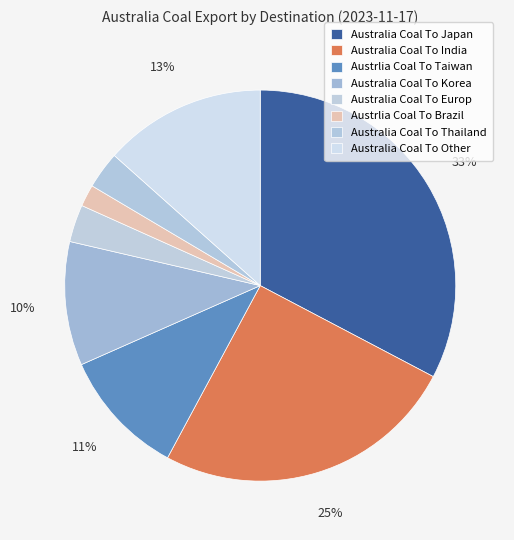

True or false: Austrlia Coal To Brazil accounts for 9% of the total.

False